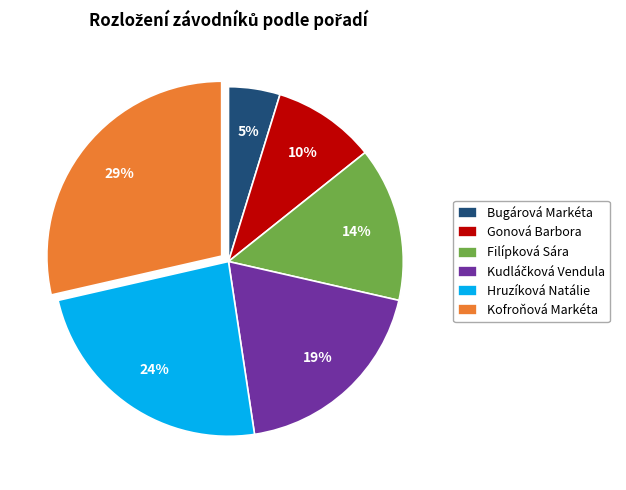

Count the number of slices in the pie.

6